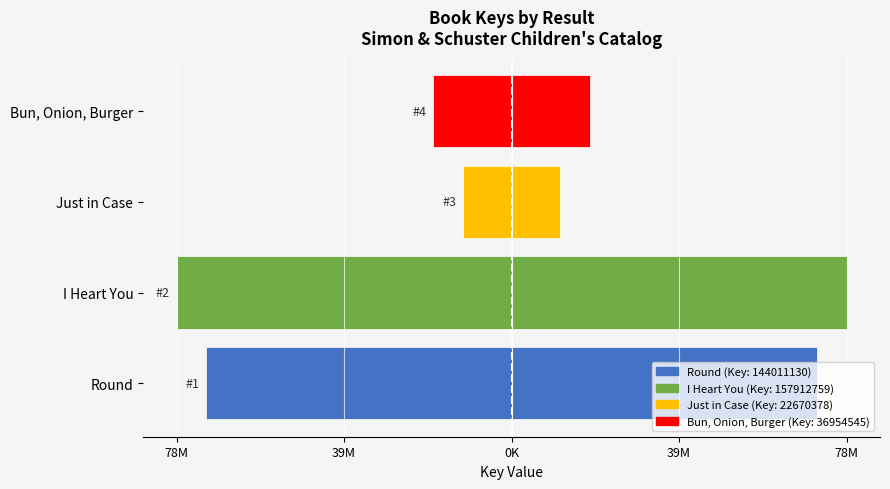

What is the spread (max minus min) of values at 39M?

157912759.0